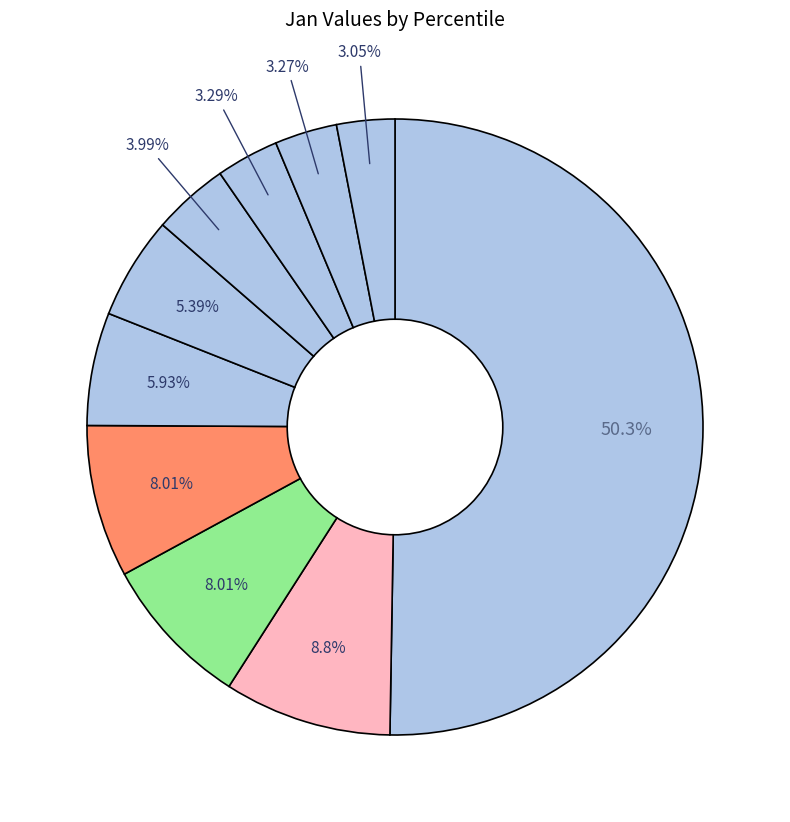

How many segments does this pie chart have?

10